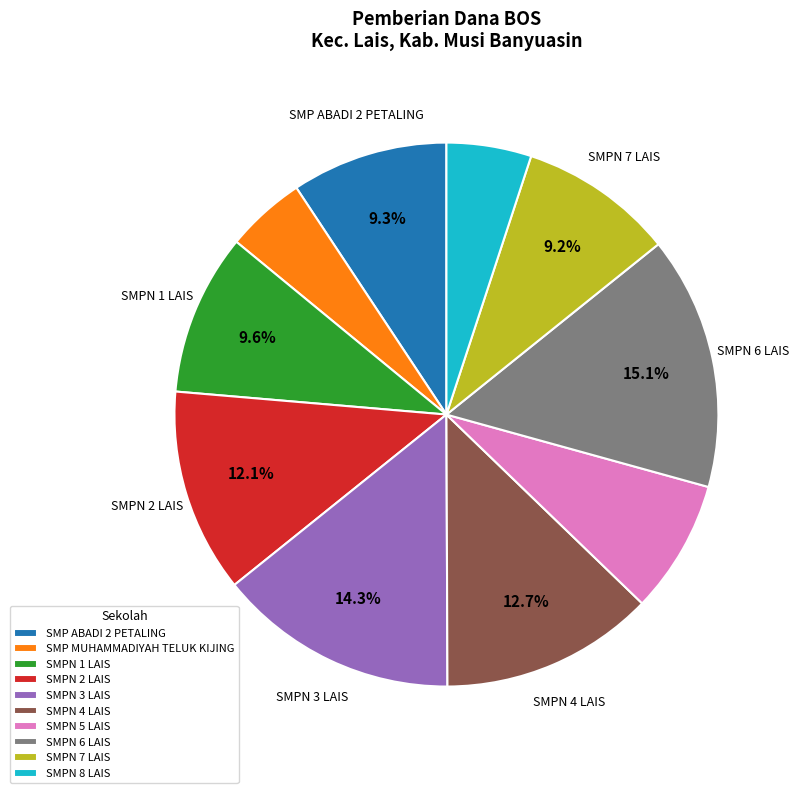

Which slice is the largest?

SMPN 6 LAIS